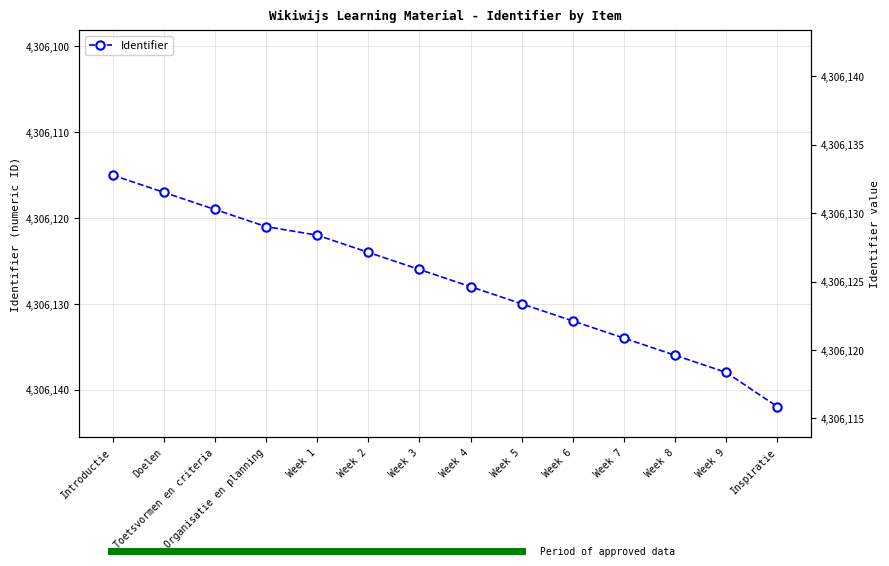

True or false: the data has more than 1 interior local peaks.

False